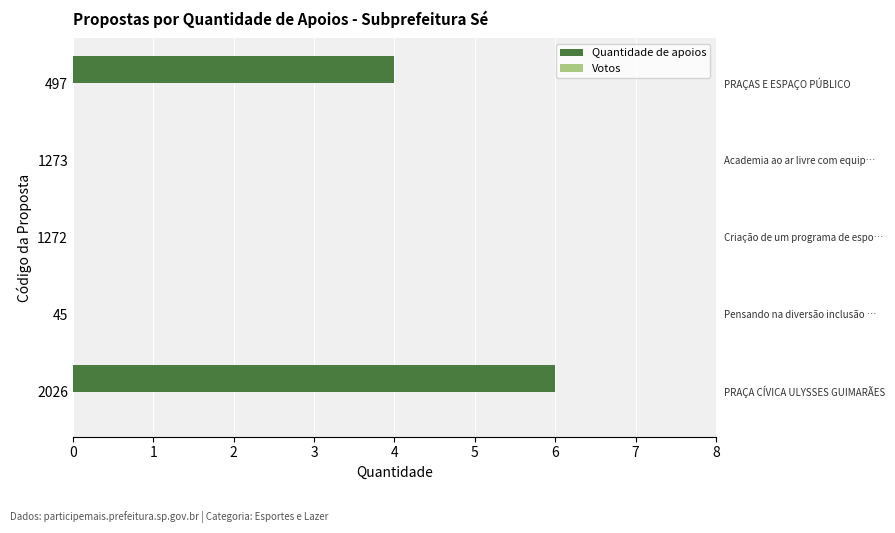

What is the change in value from 1272 to 497?

+4